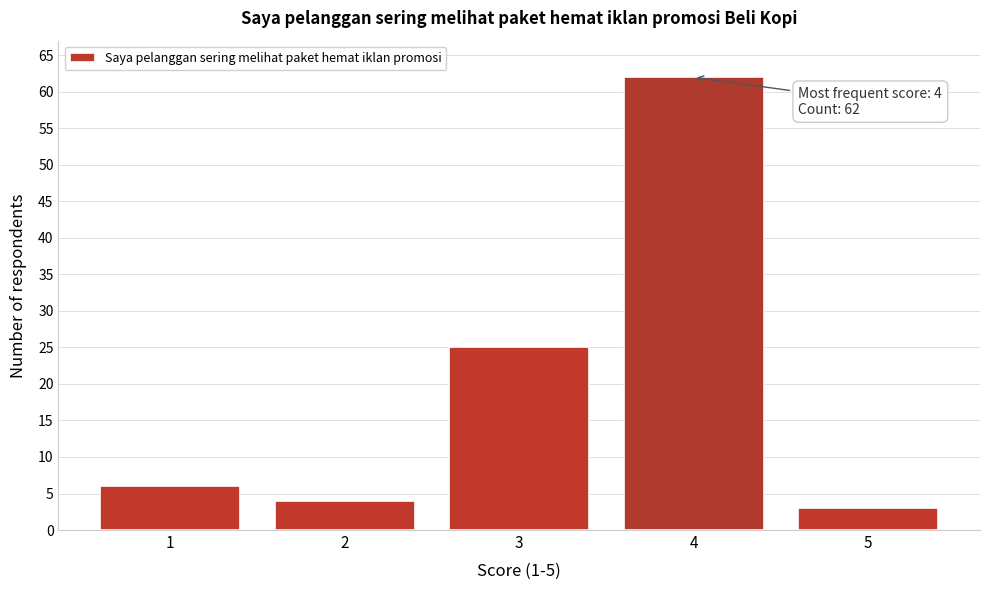

Which range on the x-axis has the tallest bar?

3.5 to 4.5